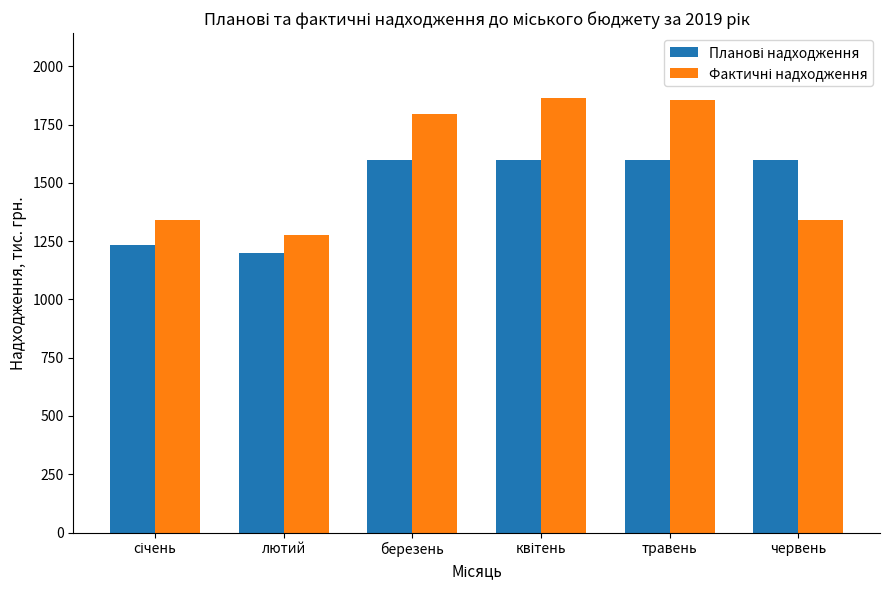

What is the difference between the highest and lowest values at червень?

259.5